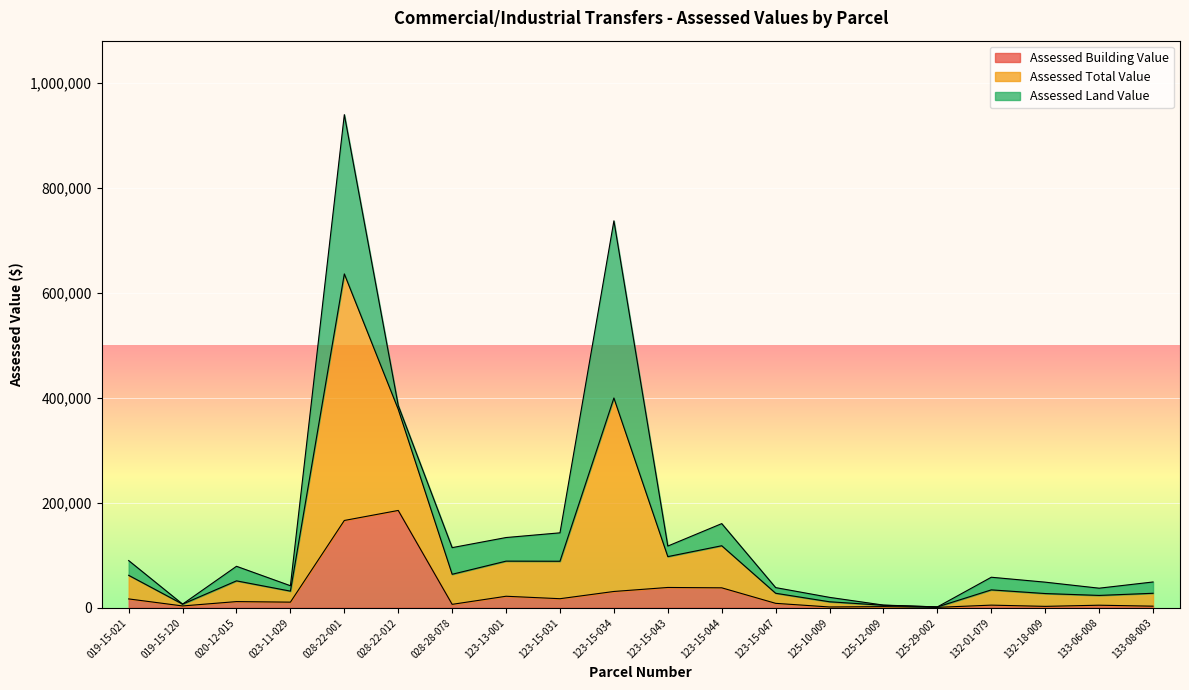

What is the spread (max minus min) of values at 019-15-021?

73080